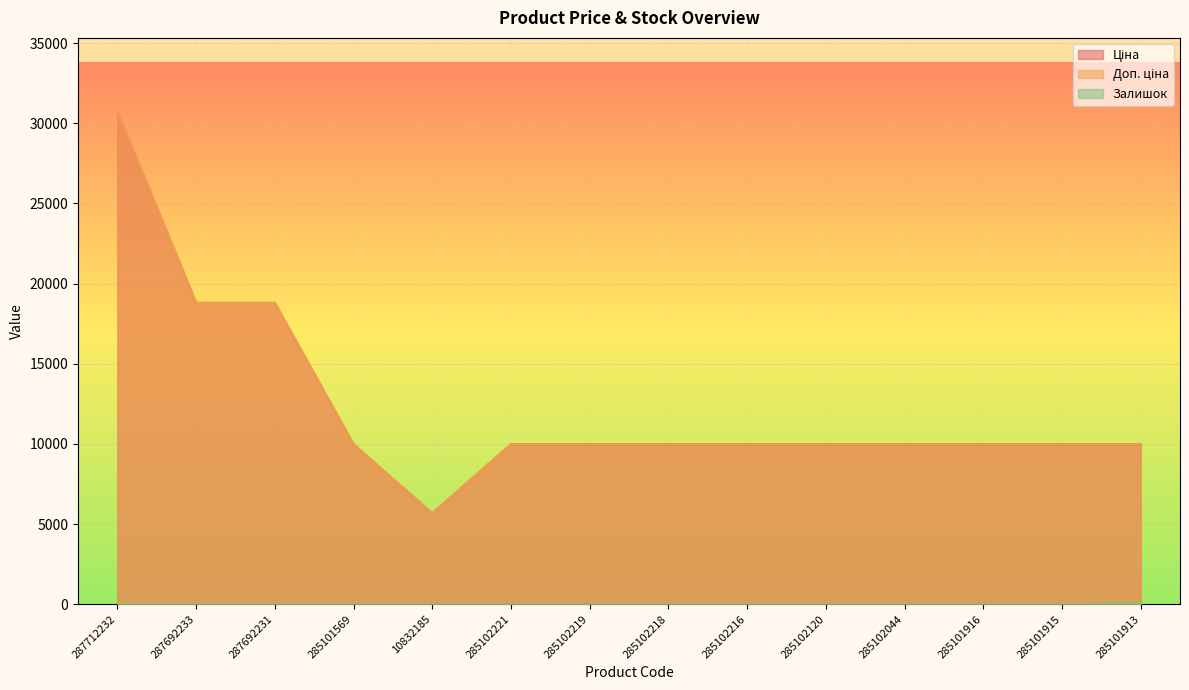

Rank the series at 285101916 from lowest to highest value.

Залишок, Ціна, Доп. ціна